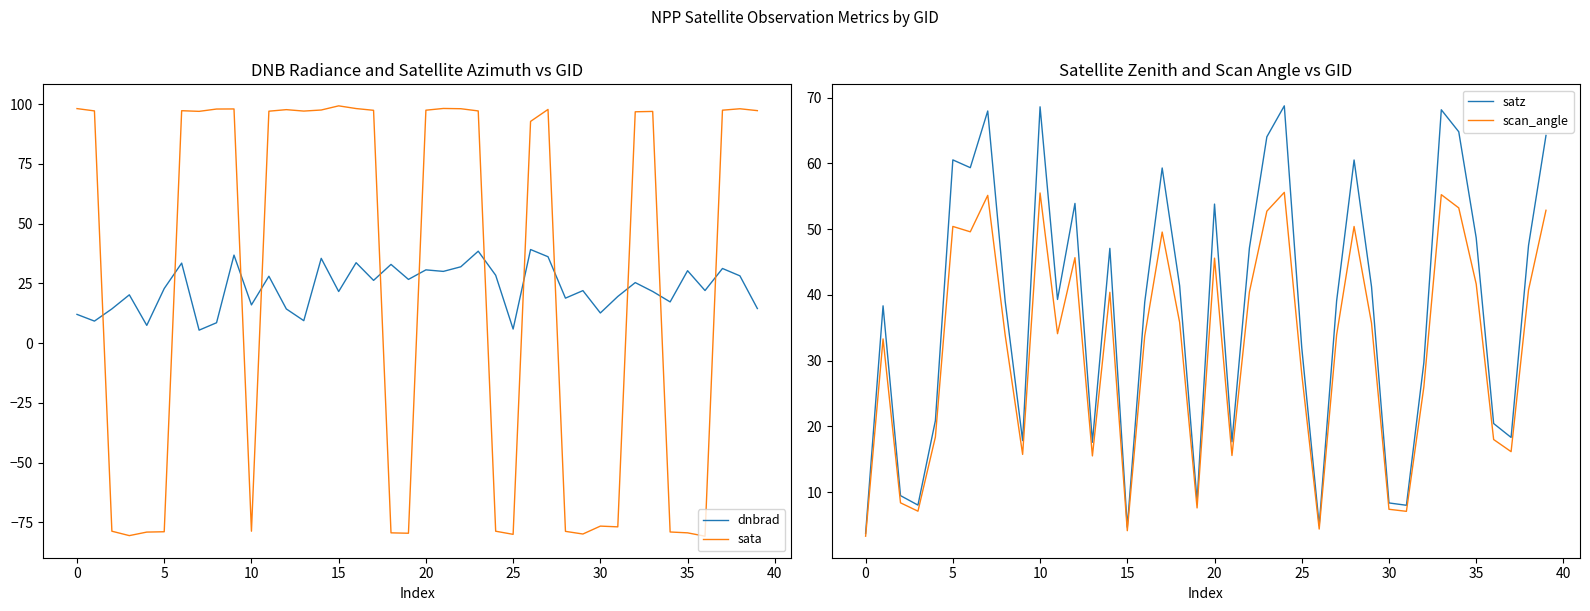

What are all the series names shown in the legend?

dnbrad, sata, satz, scan_angle